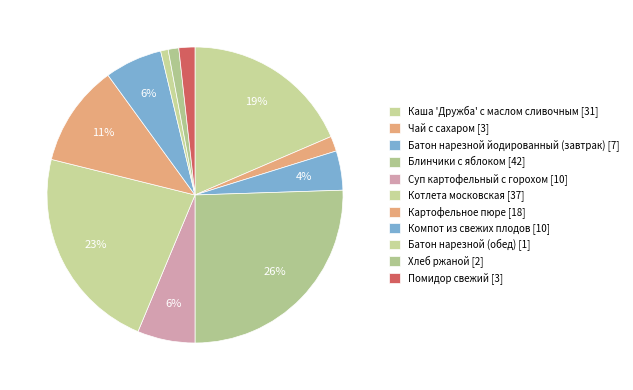

Is it true that Котлета московская is 23% of the pie?

True